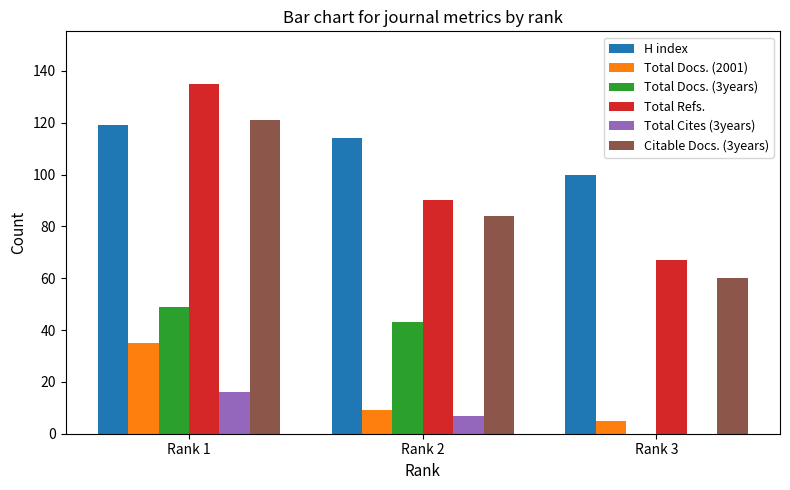

At which category is the sum across all series the highest?

Rank 1